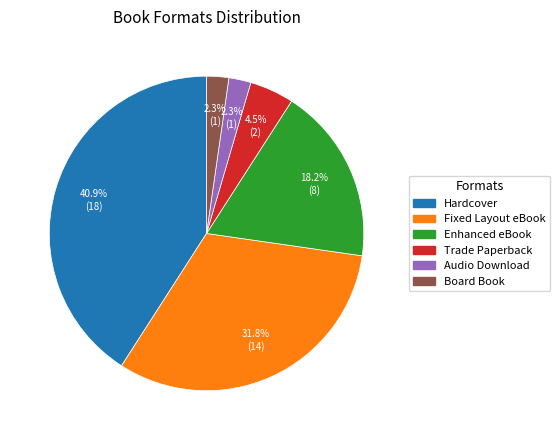

To the nearest percent, what percentage of the pie is Hardcover?

41%